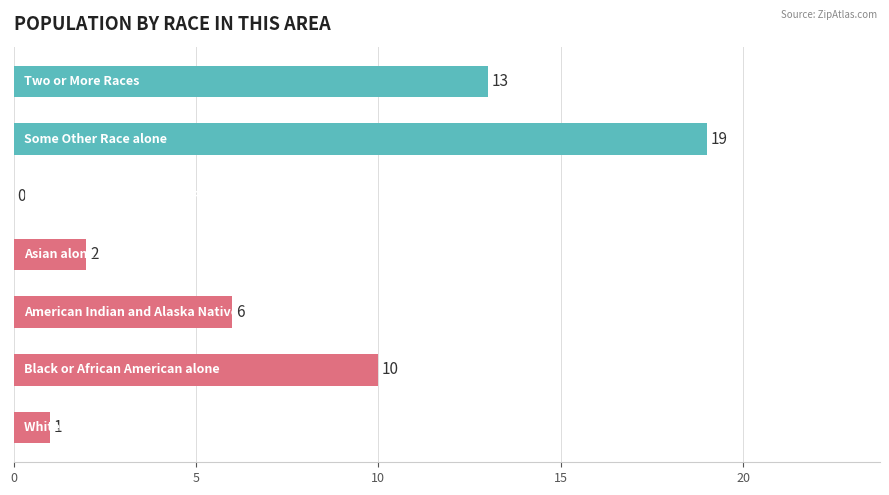

What is the greatest value displayed?

19